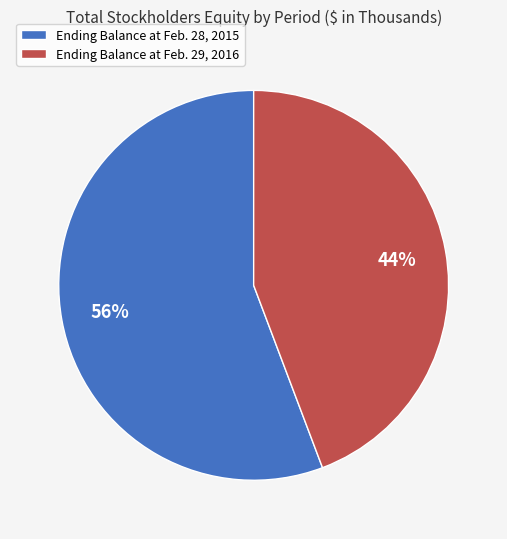

To the nearest percent, what portion does Ending Balance at Feb. 28, 2015 represent?

56%